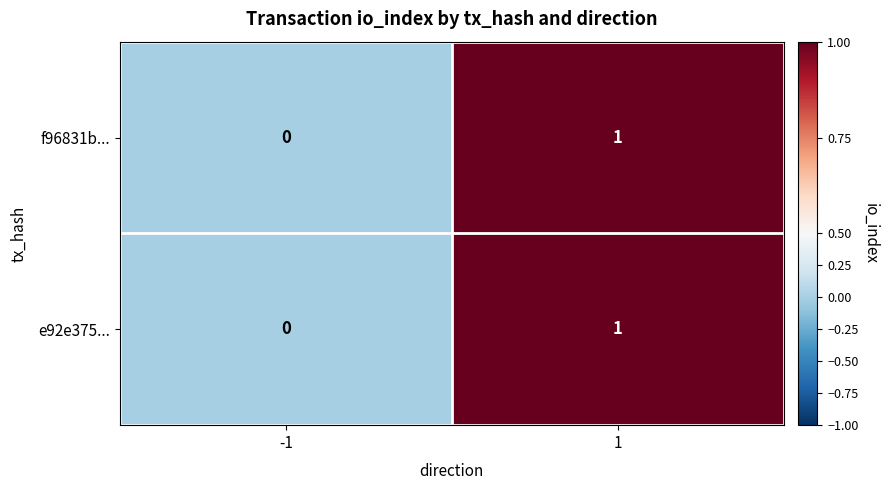

True or false: f96831b... has a value of 0 at -1.

True